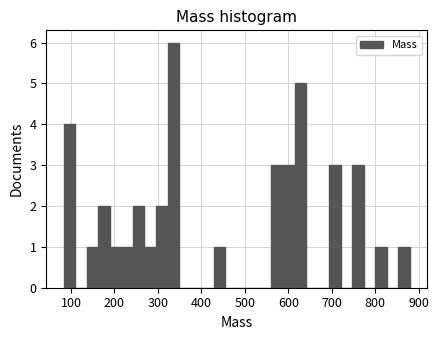

Around what value on the x-axis is the tallest bar? Give the approximate position of its centre, as read against the axis.

340